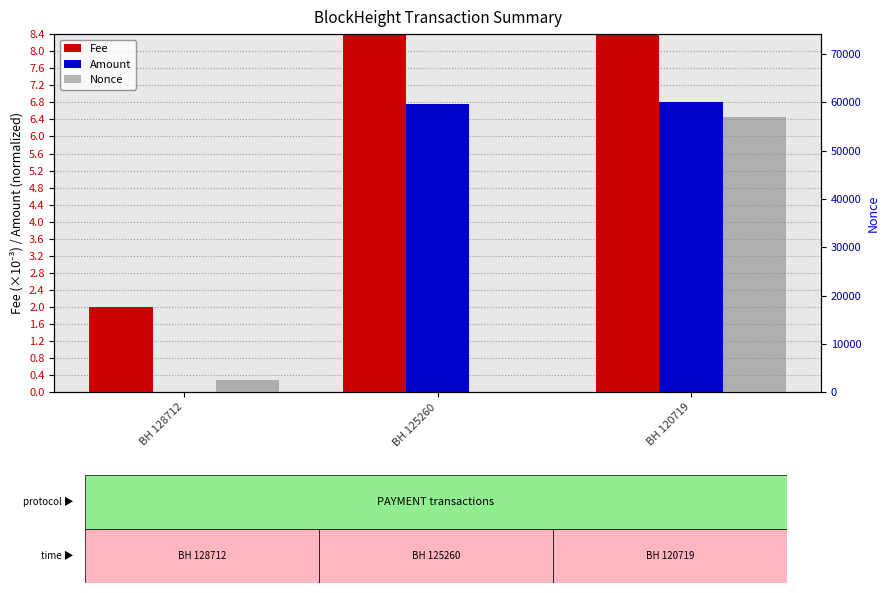

How many distinct data groups are displayed?

3